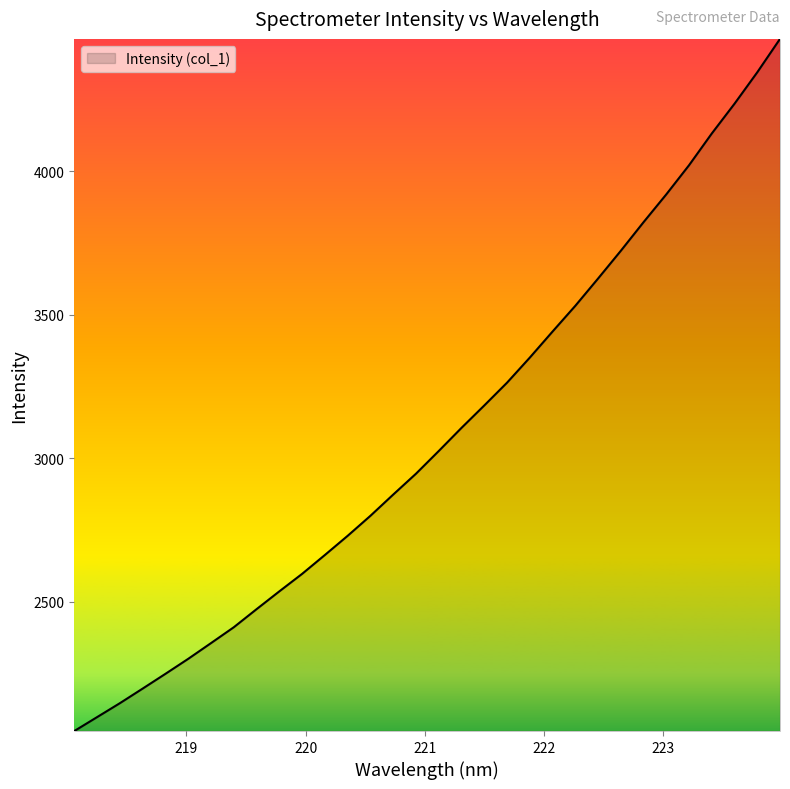

What is the difference between the second highest and minimum values?

2295.2